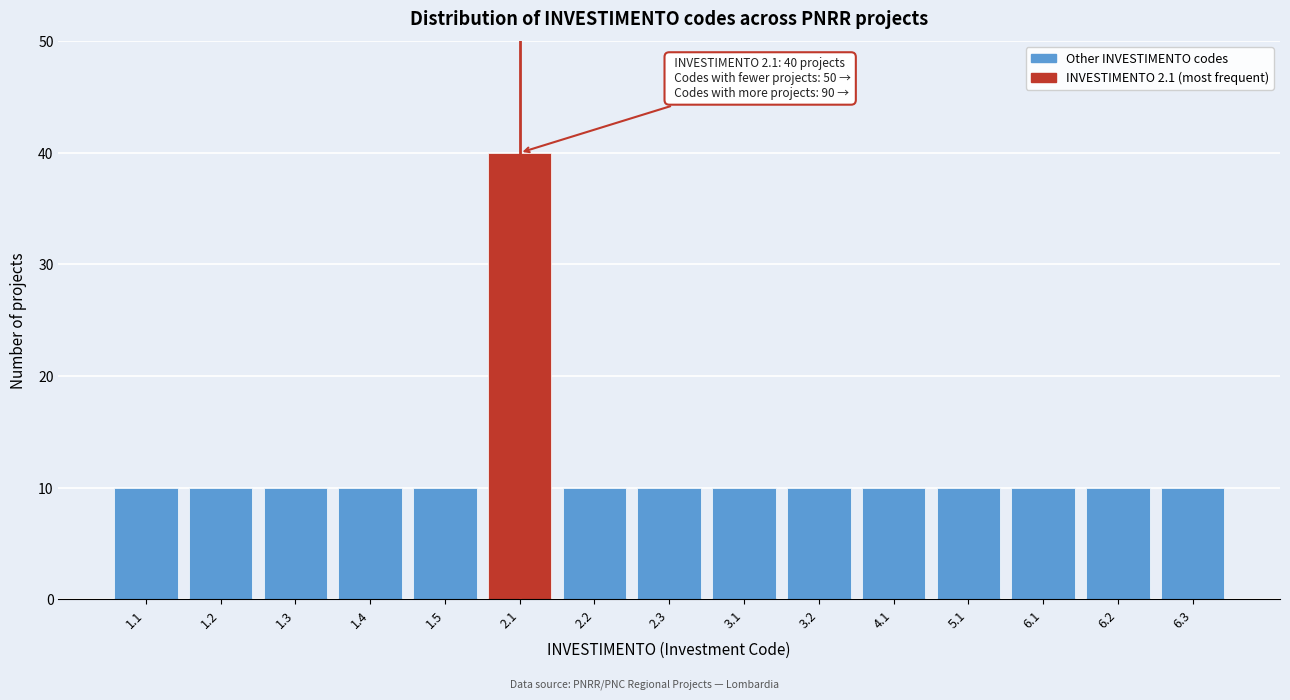

Reading right to left, transcribe all the data shown in this chart.

6.3=10	6.2=10	6.1=10	5.1=10	4.1=10	3.2=10	3.1=10	2.3=10	2.2=10	2.1=40	1.5=10	1.4=10	1.3=10	1.2=10	1.1=10